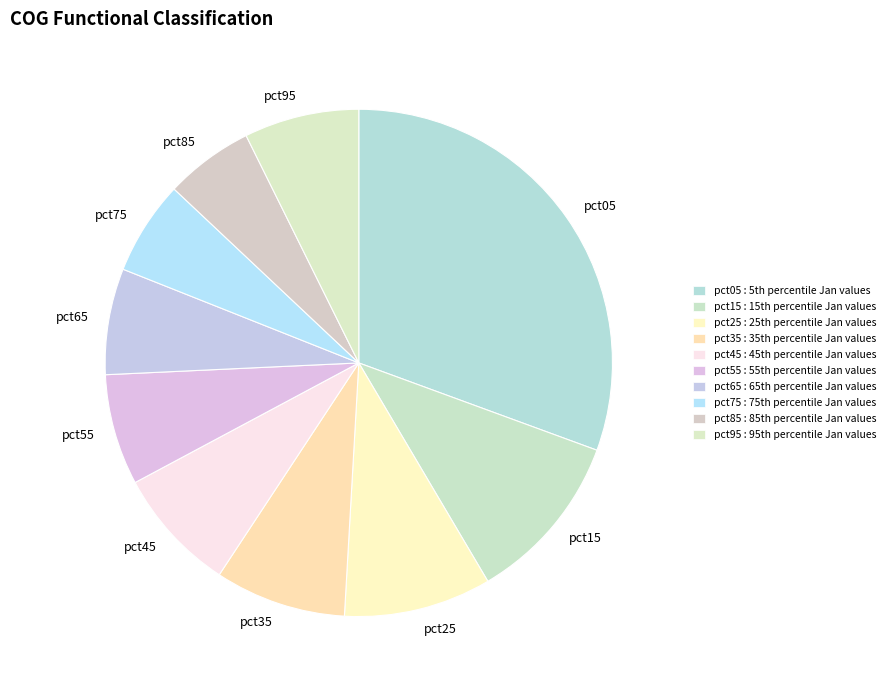

Combined, do pct95 and pct85 account for over 50%?

No